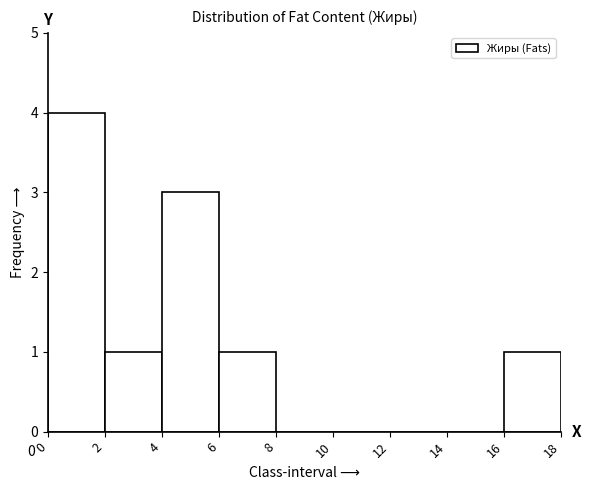

Which range on the x-axis has the tallest bar?

0 to 2